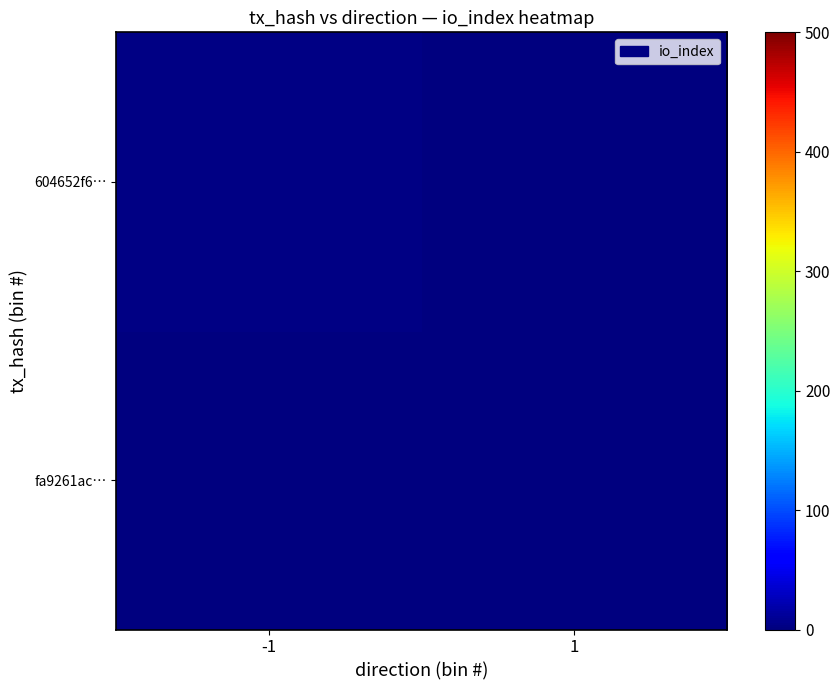

Reading left to right, extract all data points from this chart.

fa9261ac…: -1=0	1=0
604652f6…: -1=2	1=0